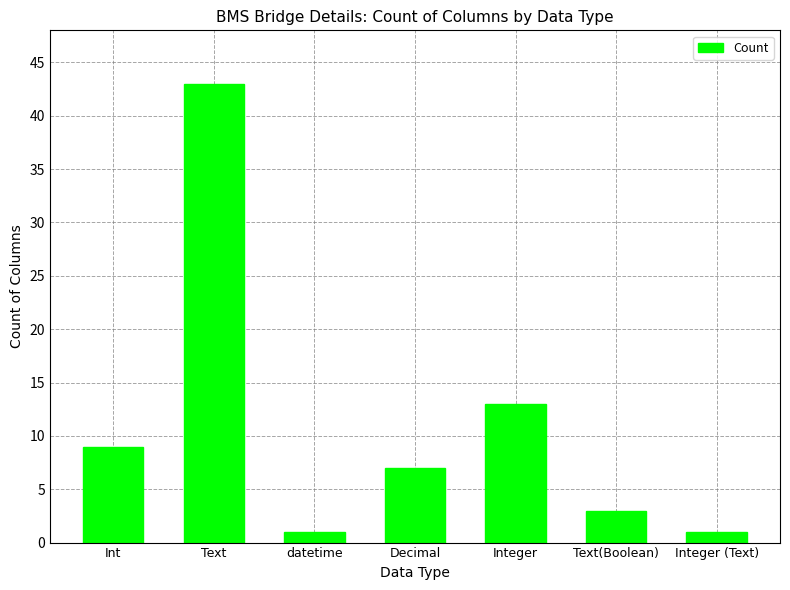

How many distinct data groups are displayed?

1